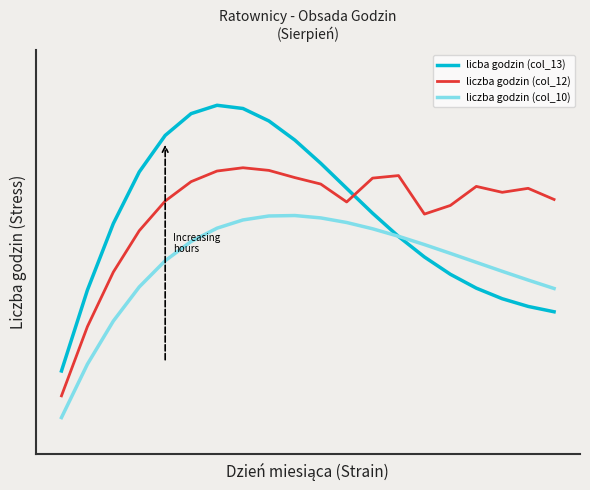

Which series has the widest spread of values?

licba godzin (col_13)